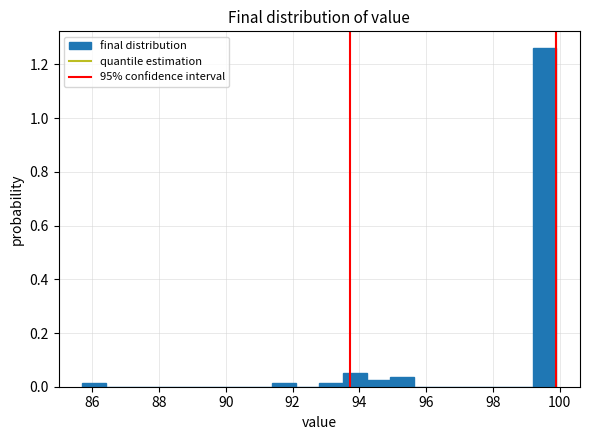

Read against the x-axis, roughly where is the centre of the tallest bar?

99.6